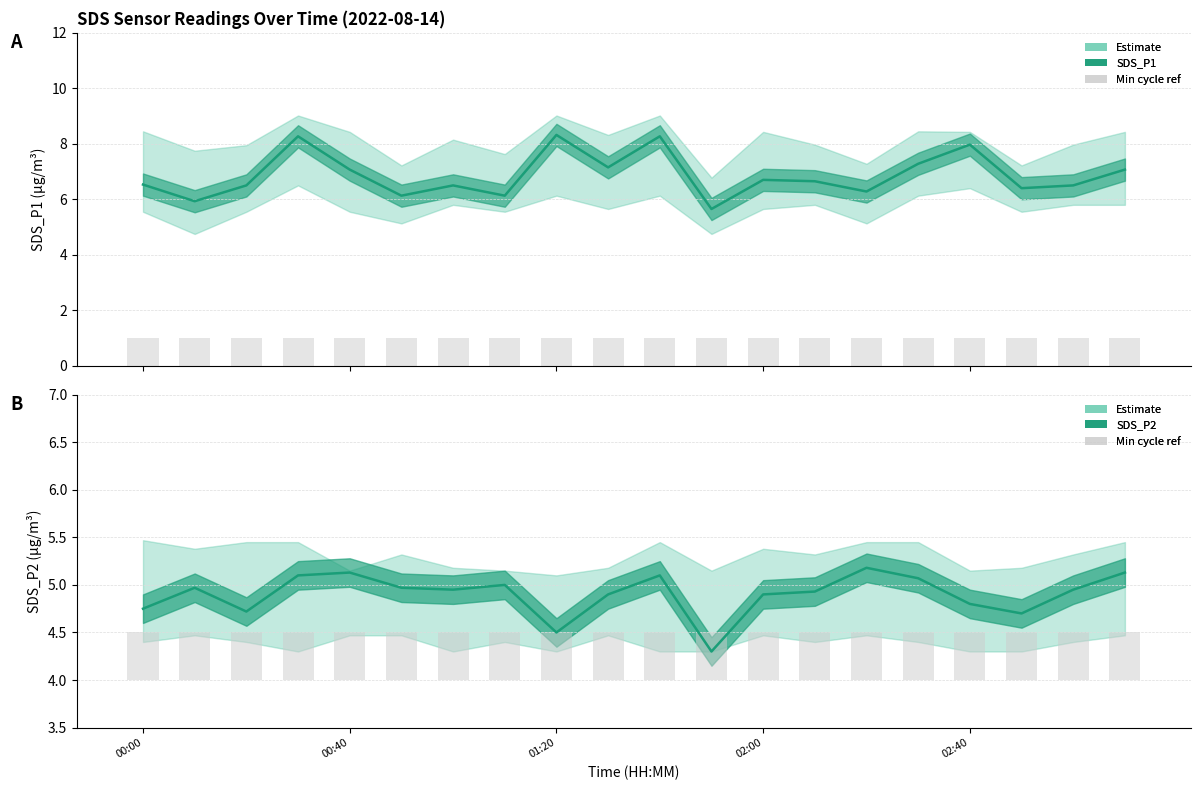

Count the number of categories in the chart.

20